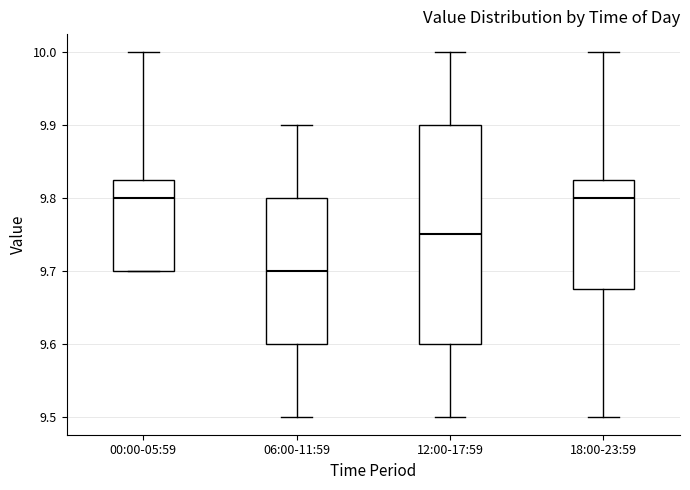

Reading left to right, read every box against the y-axis: the position of its median line, the range the box covers, and the ends of its whiskers. The values are not printed on the chart, so give them approximately, as read against the axis.

00:00-05:59: median 9.80, box 9.70 to 9.83, whiskers 9.70 to 10.00
06:00-11:59: median 9.70, box 9.60 to 9.80, whiskers 9.50 to 9.90
12:00-17:59: median 9.75, box 9.60 to 9.90, whiskers 9.50 to 10.00
18:00-23:59: median 9.80, box 9.68 to 9.83, whiskers 9.50 to 10.00